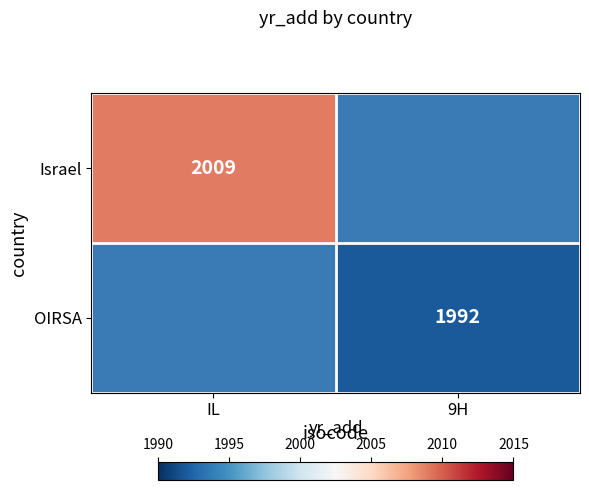

True or false: Israel has a value of 1018 at IL.

False